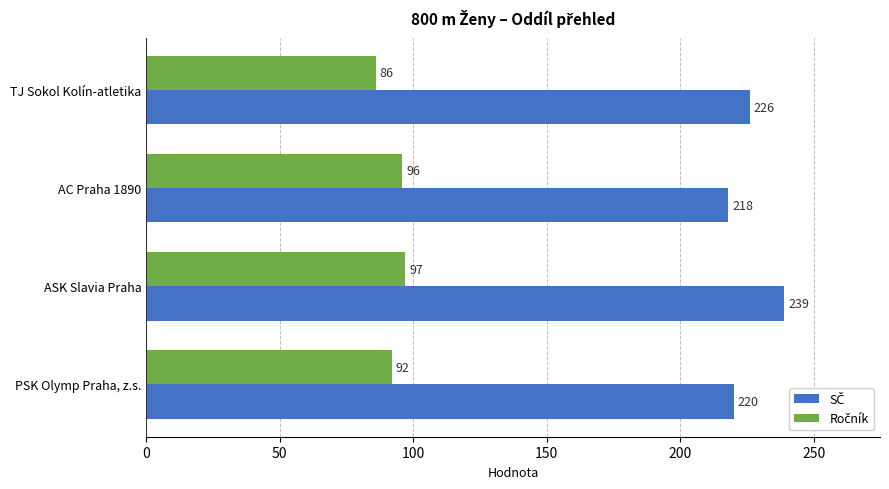

What is the spread (max minus min) of values at ASK Slavia Praha?

142